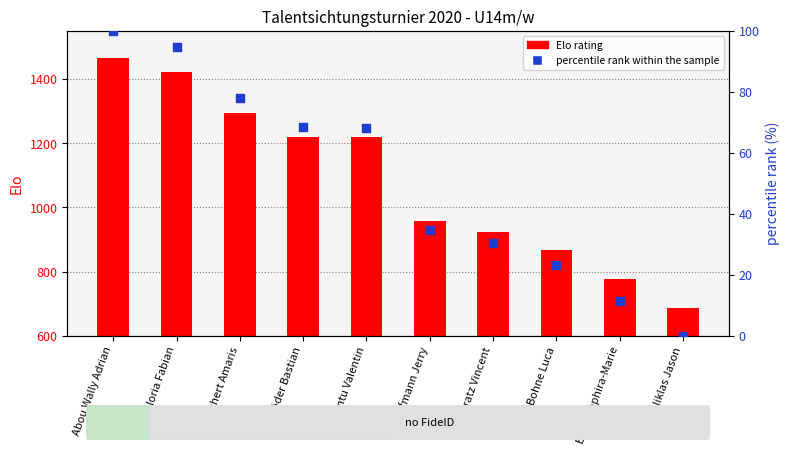

Is the value of Elo rating at Röder Bastian greater than the value of percentile rank within the sample at Hoffmann Jerry?

Yes